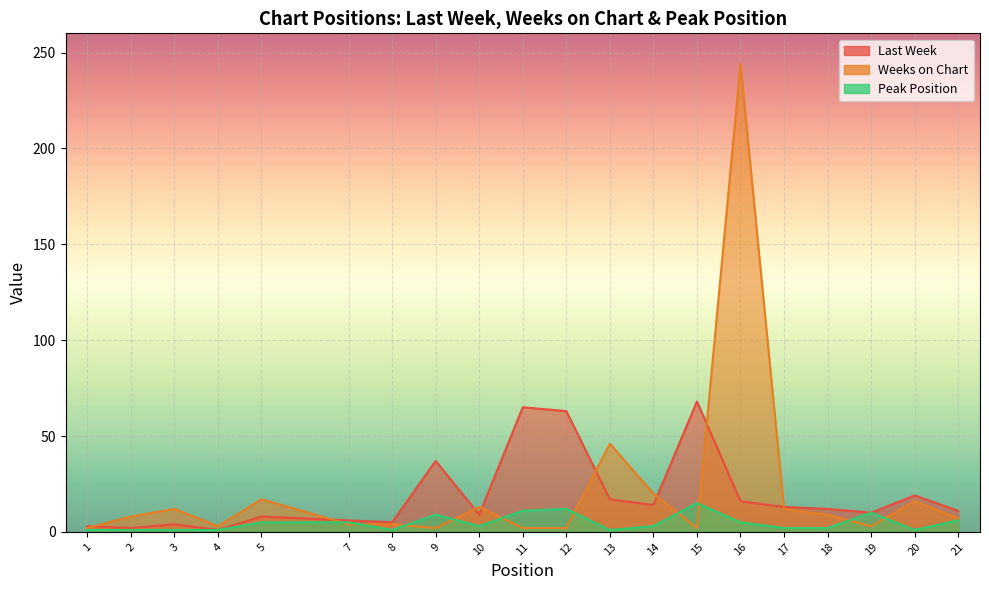

How many data points in Weeks on Chart are above 8?

9